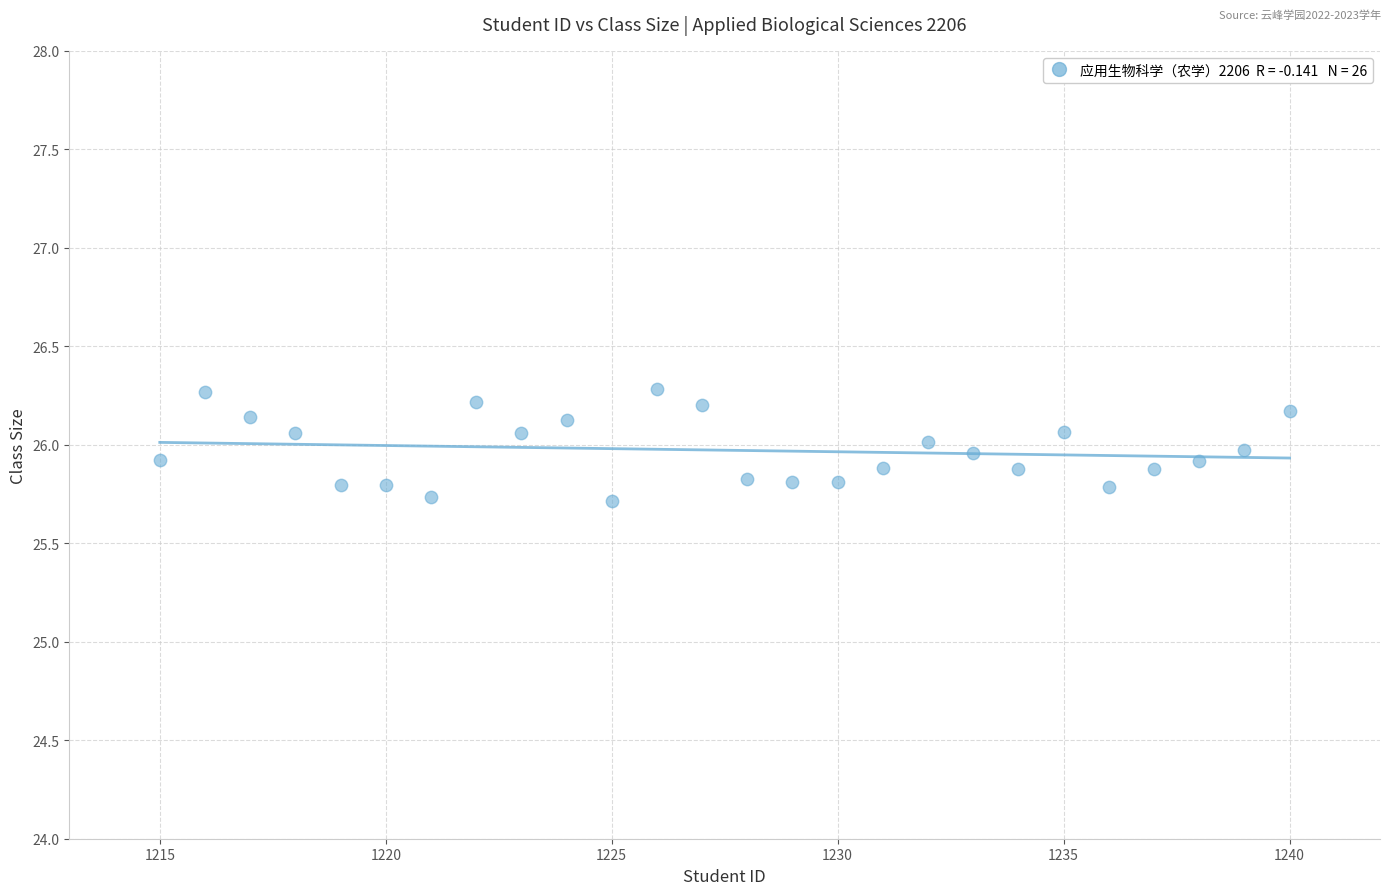

What is the range of X values (max minus min)?

25.0